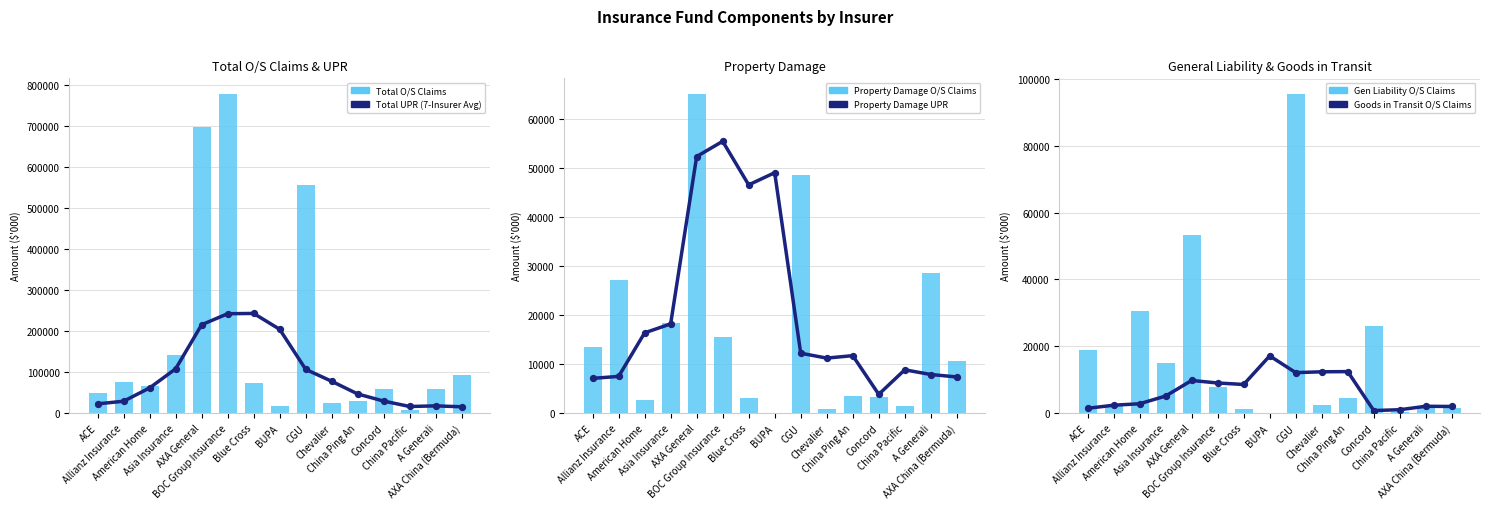

Which series has the largest total across all categories?

Total O/S Claims